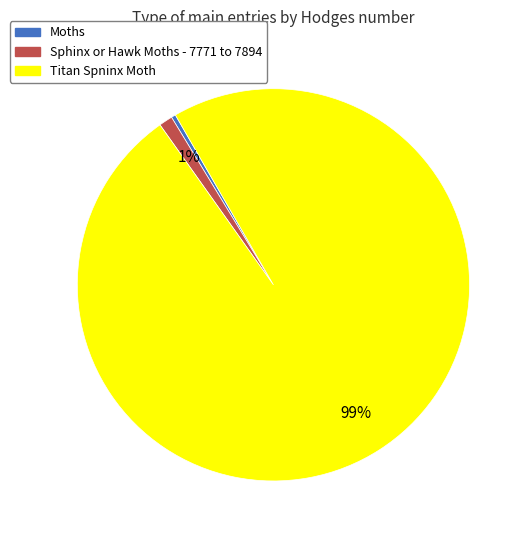

To the nearest percent, what is the average slice percentage?

33%